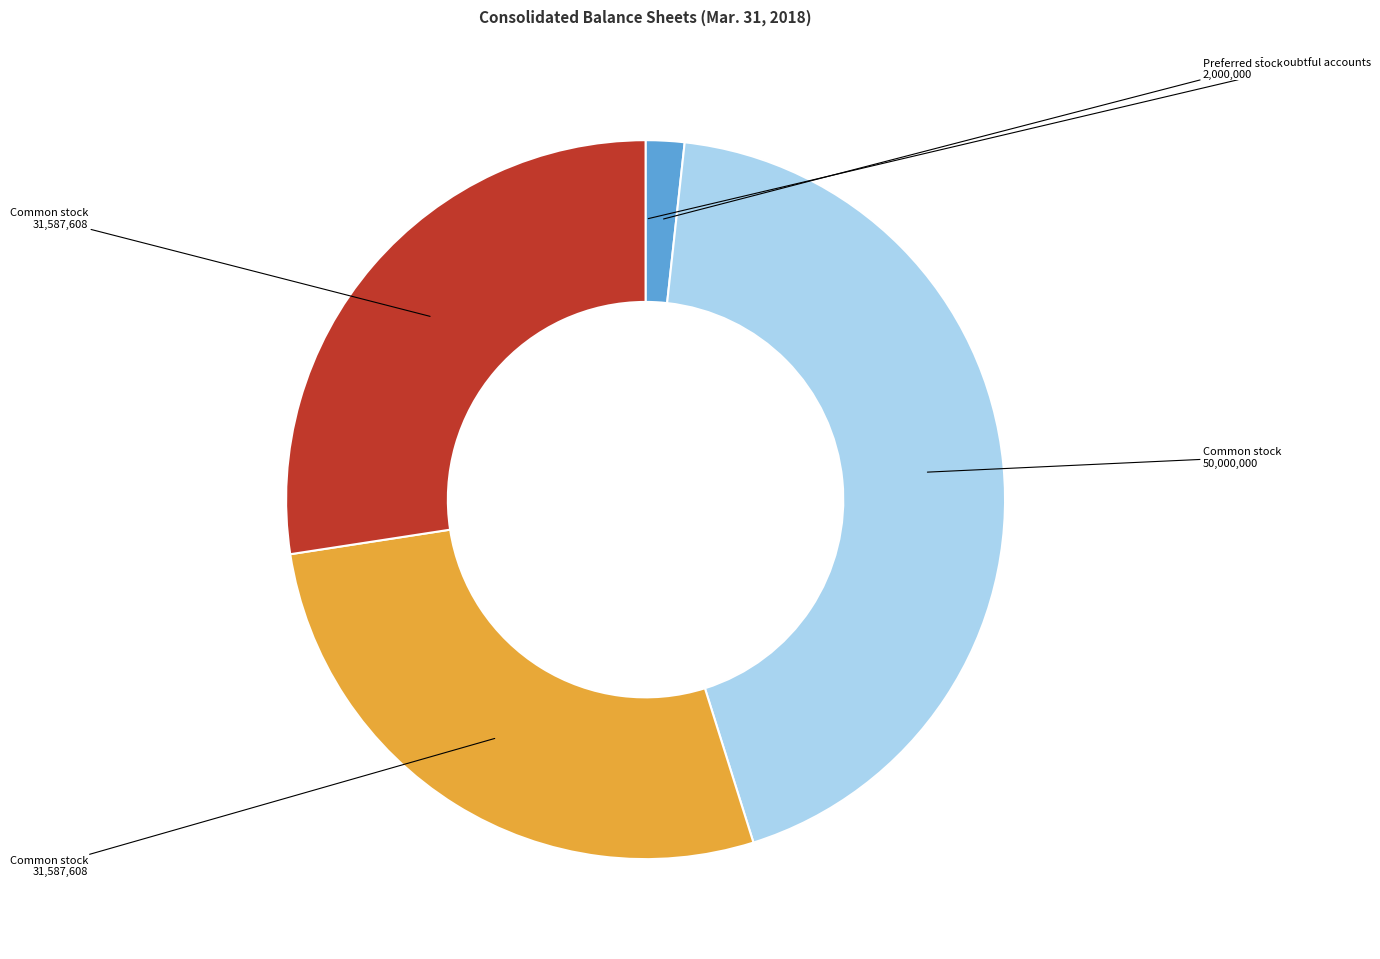

Is there a majority slice in this chart?

No